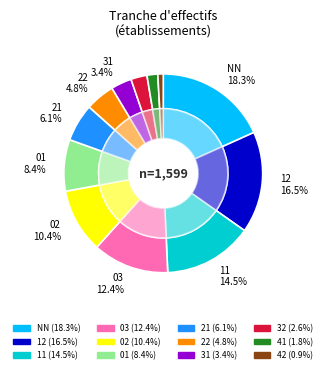

To the nearest percent, what is the difference between the largest and smallest slice percentages?

17%